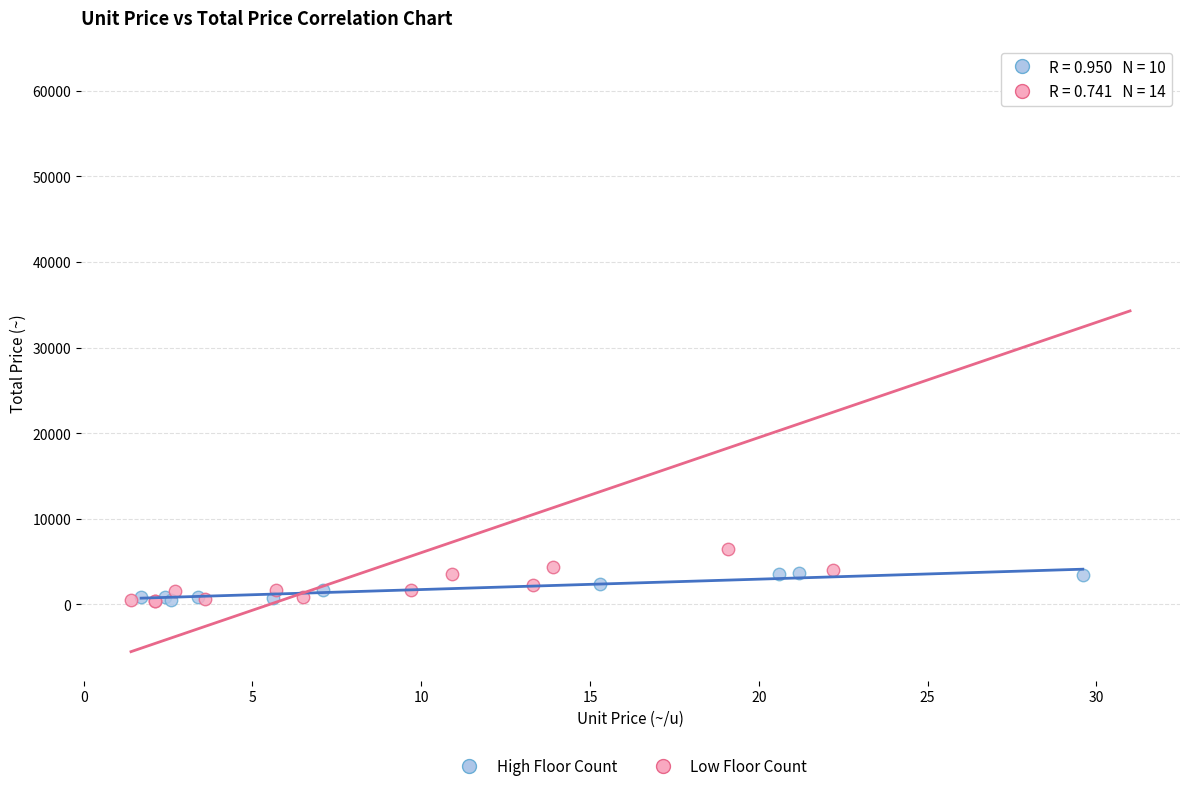

Which series contains the highest Y value?

Low Floor Count